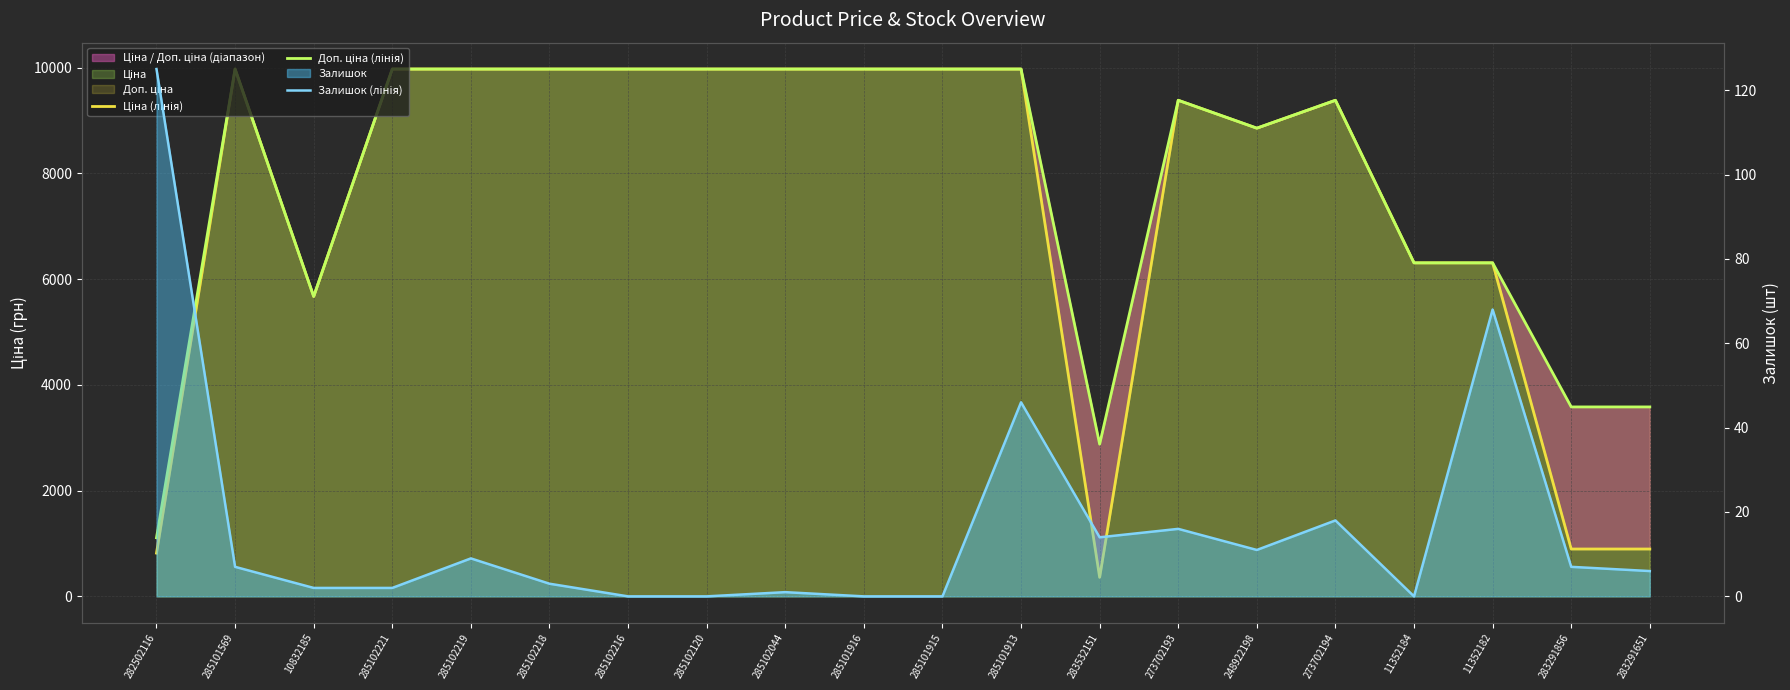

At which label is Залишок (лінія) closest to 62?

11352182